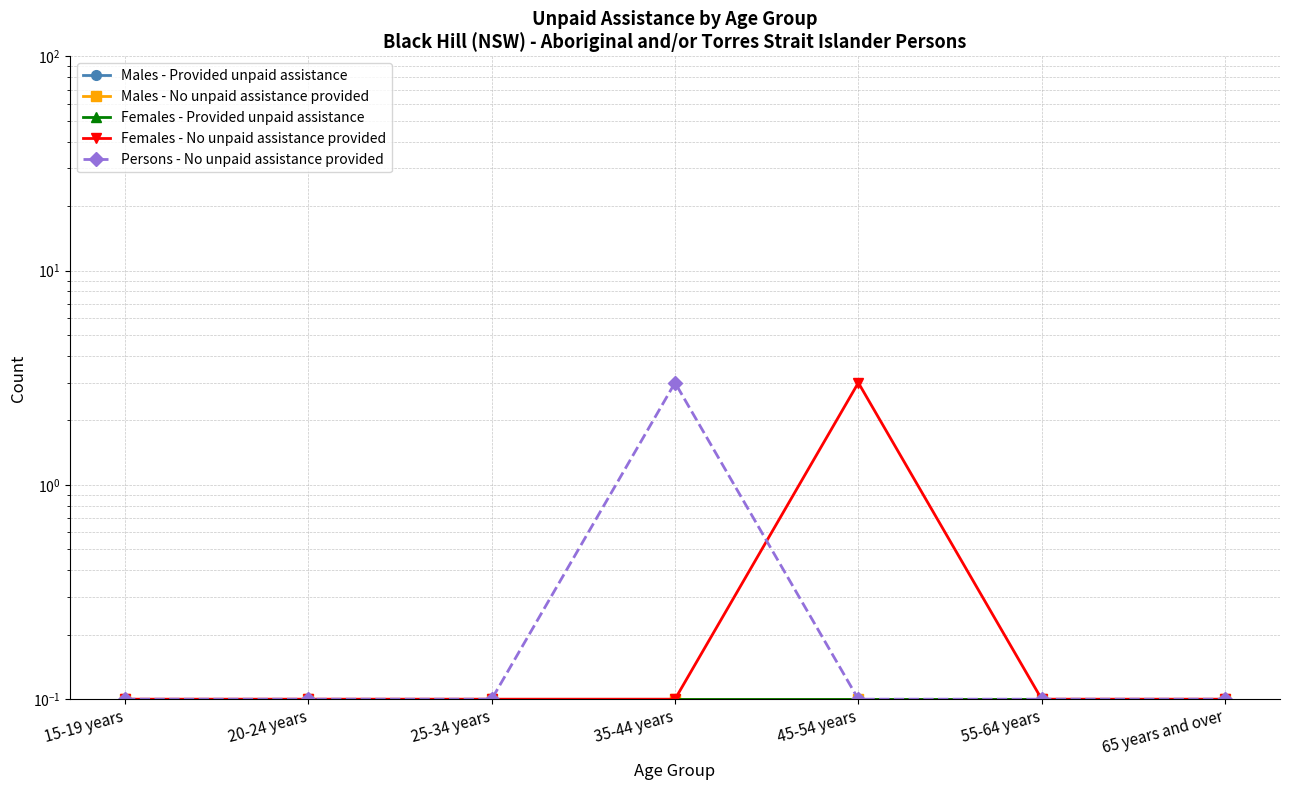

At 35-44 years, list the series in order from largest to smallest.

Persons - No unpaid assistance provided, Males - Provided unpaid assistance, Males - No unpaid assistance provided, Females - Provided unpaid assistance, Females - No unpaid assistance provided